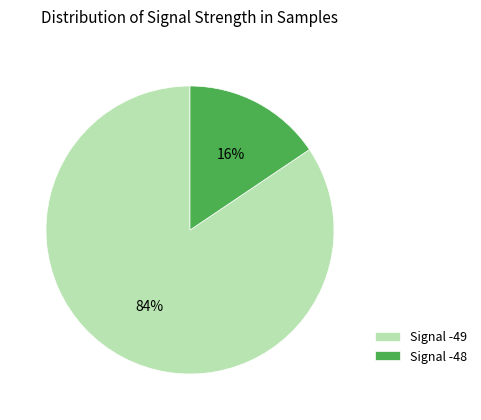

Between Signal -48 and Signal -49, which is larger?

Signal -49